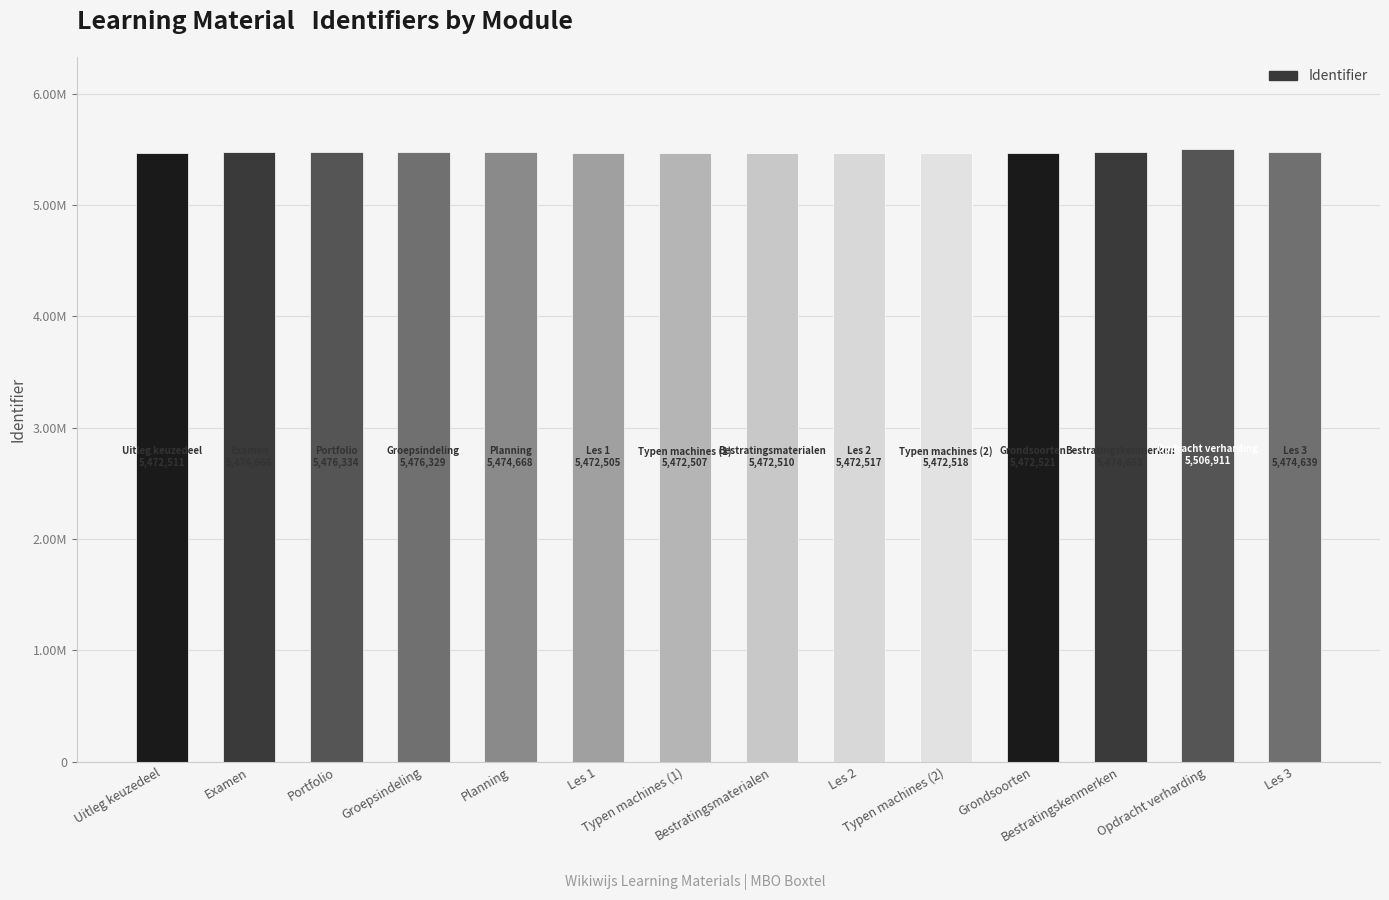

Are the bars horizontal?

No